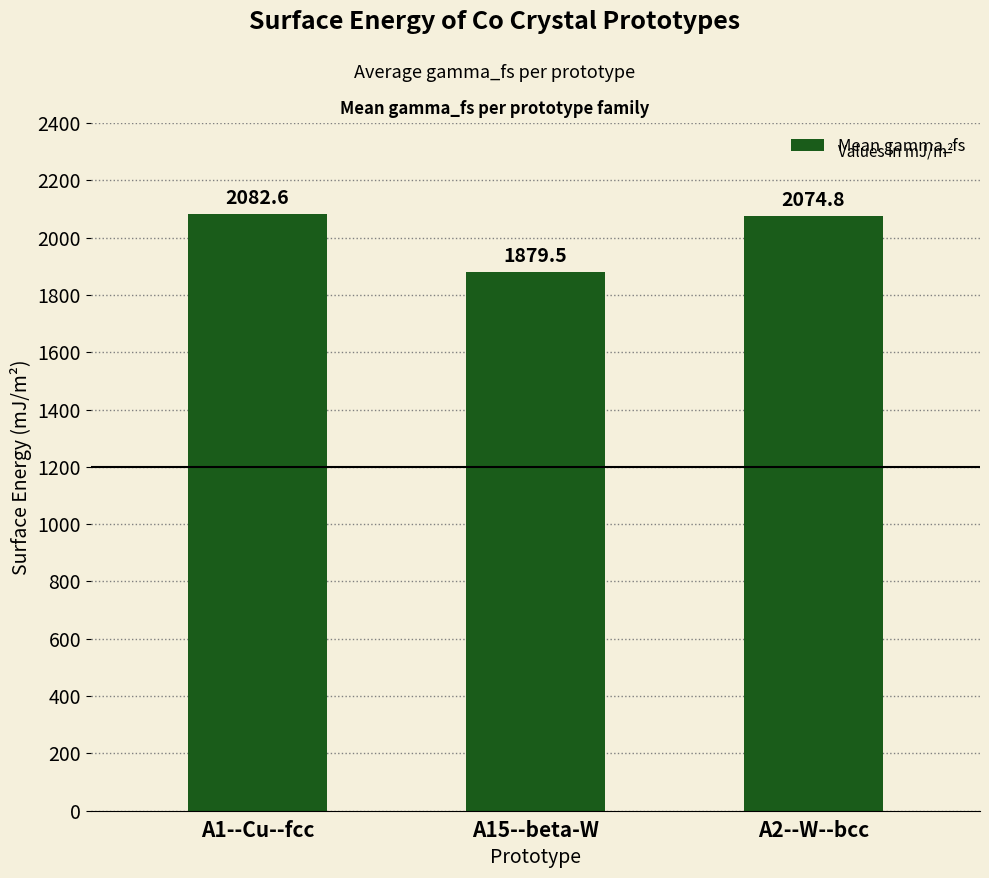

How many bars are there in total?

3